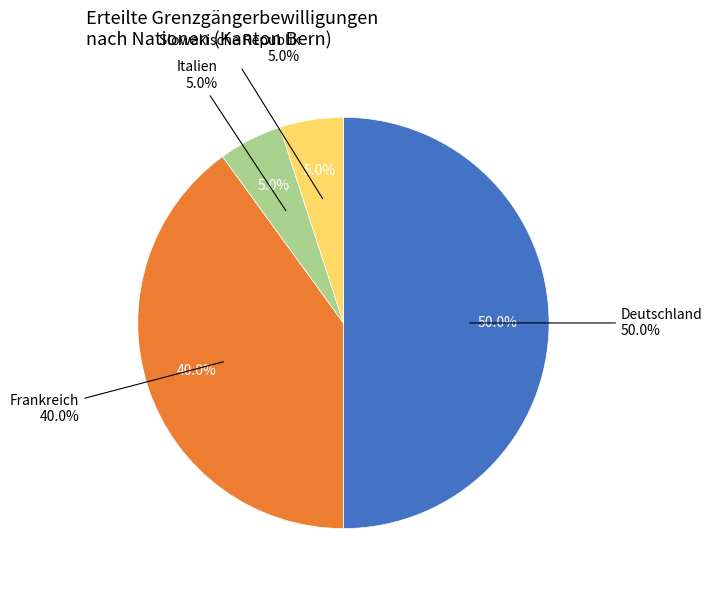

Is the sum of Frankreich and Slowakische Republik greater than half?

No